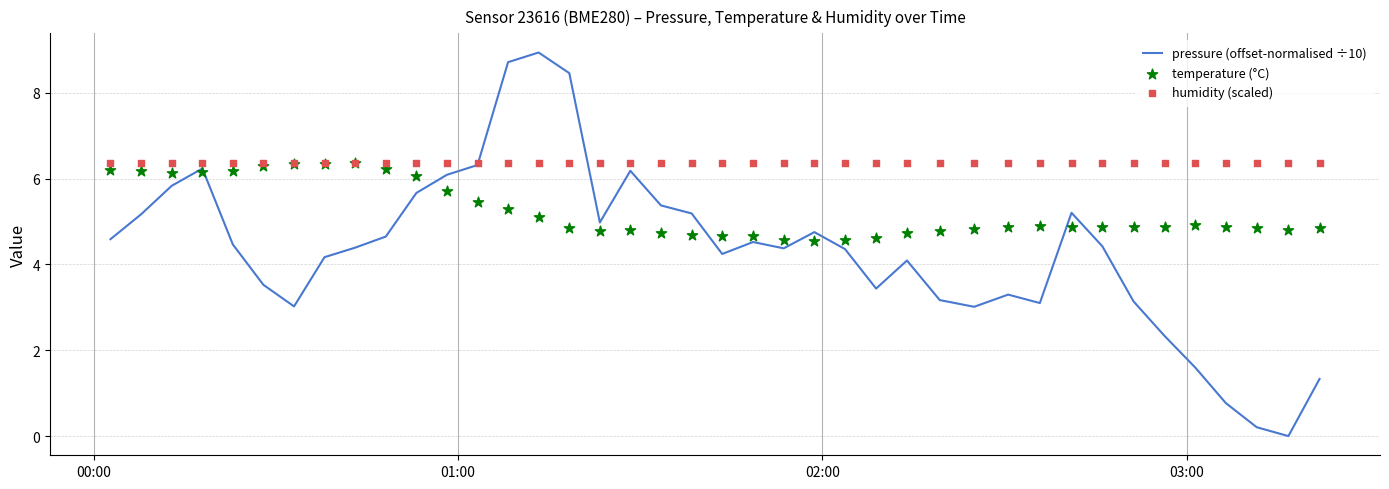

Which series contains the lowest Y value?

pressure (offset-normalised ÷10)